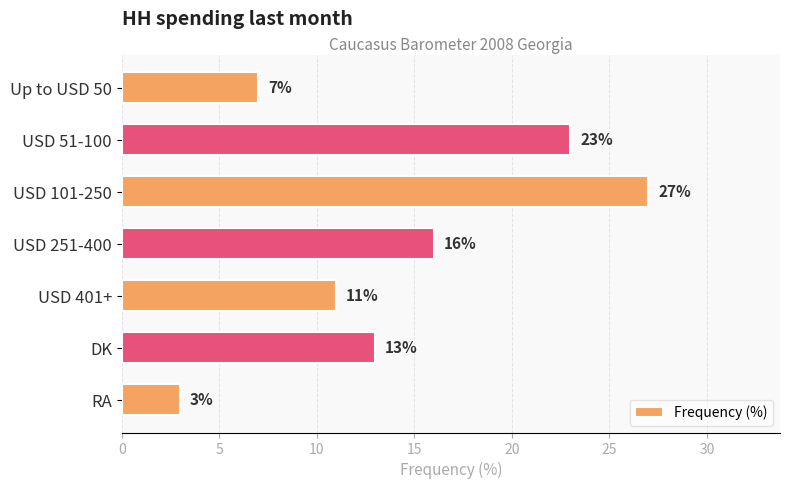

What is the maximum value shown in the chart?

27